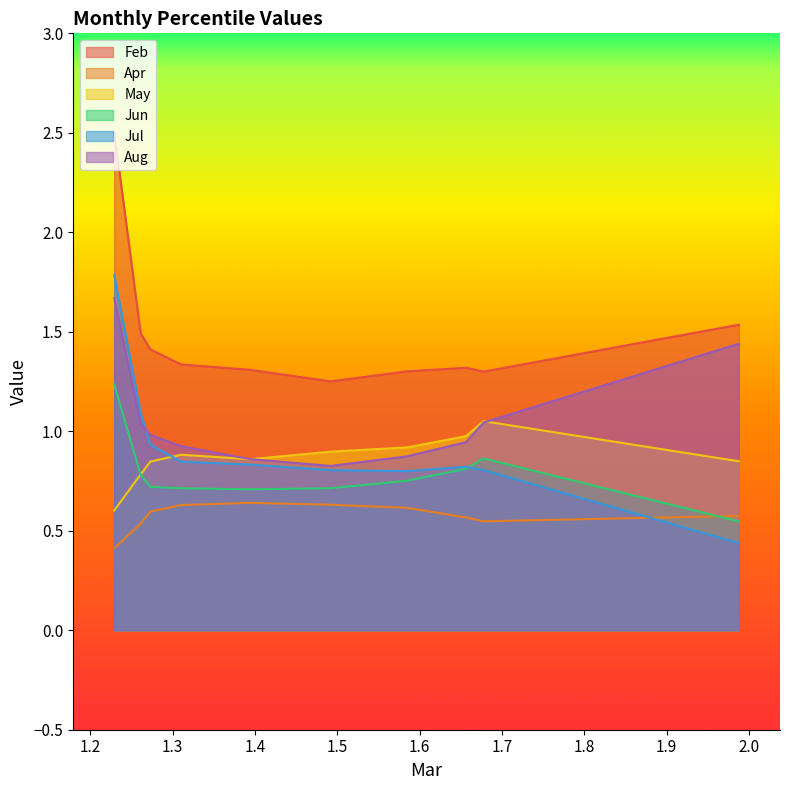

Which series has the largest total across all categories?

Feb